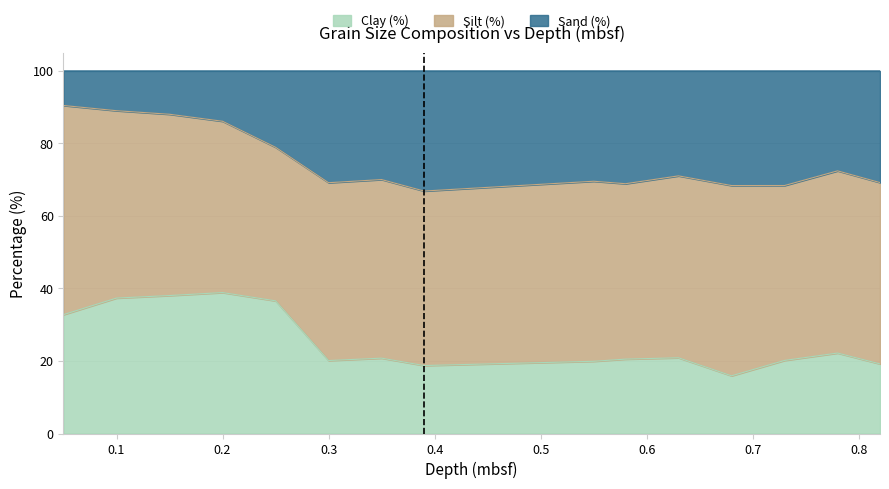

What is the minimum value for Clay (%)?

15.9